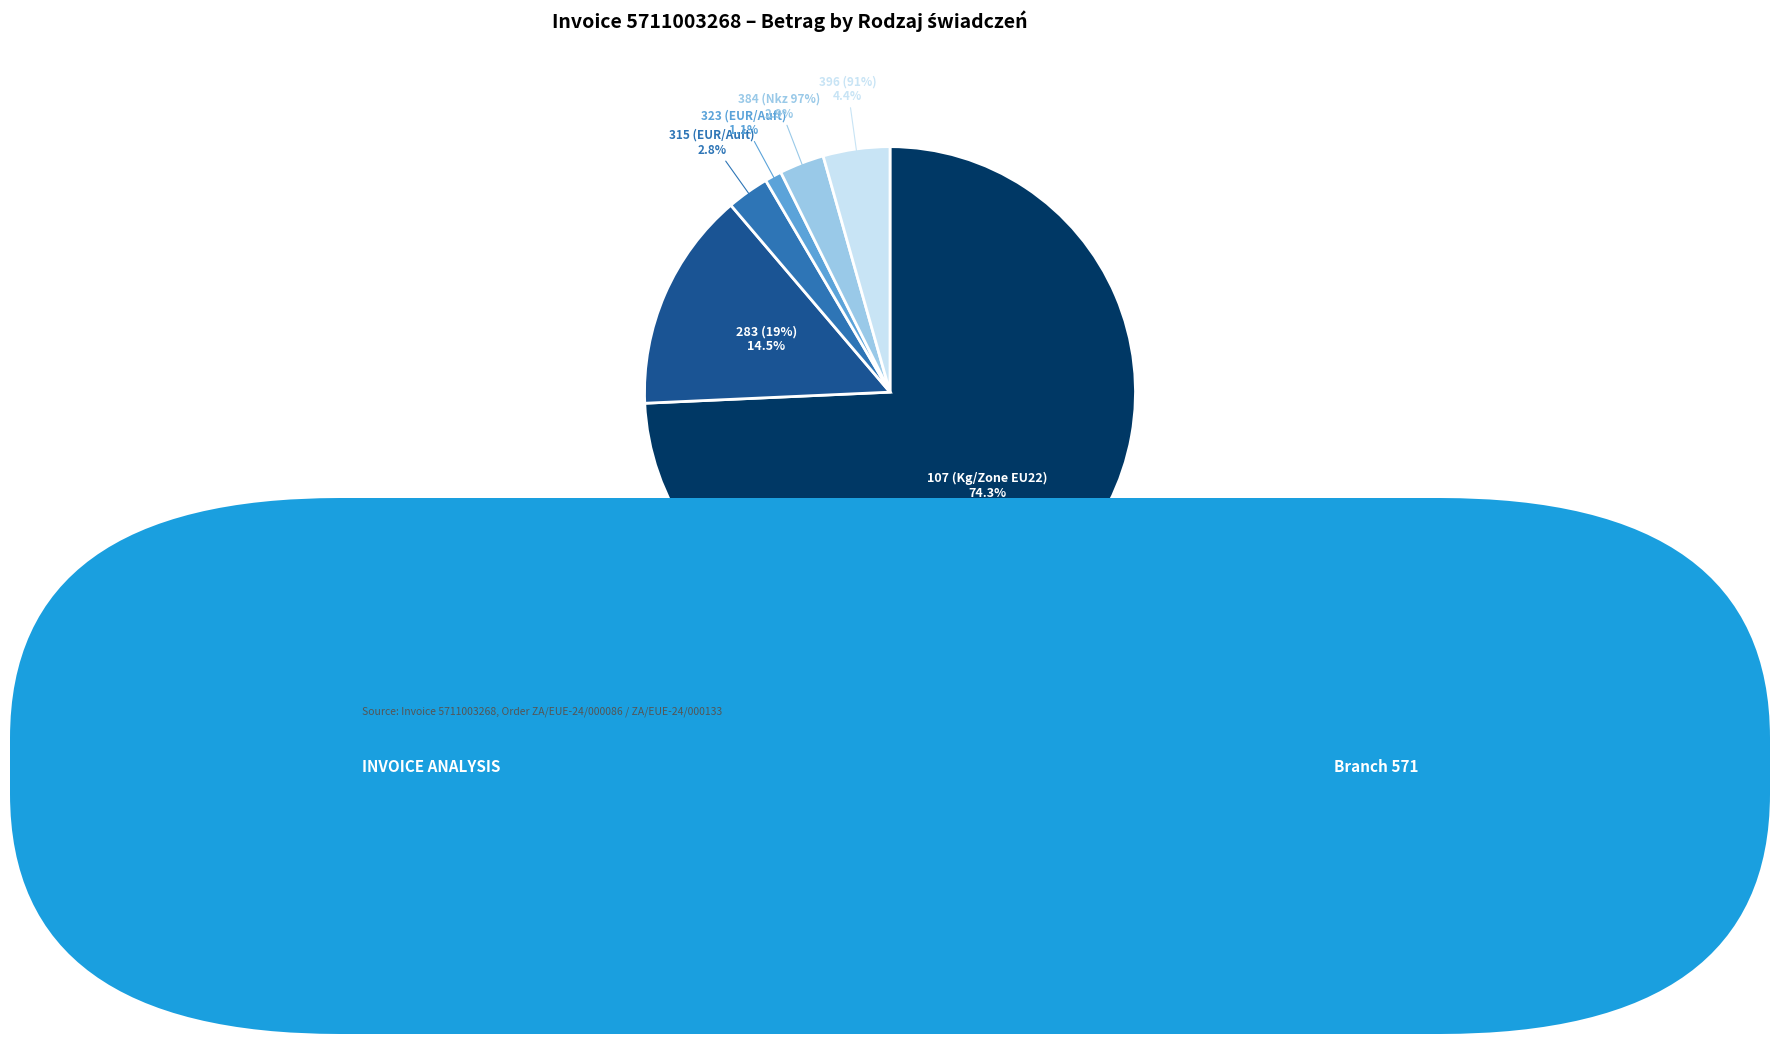

Count the number of slices in the pie.

6